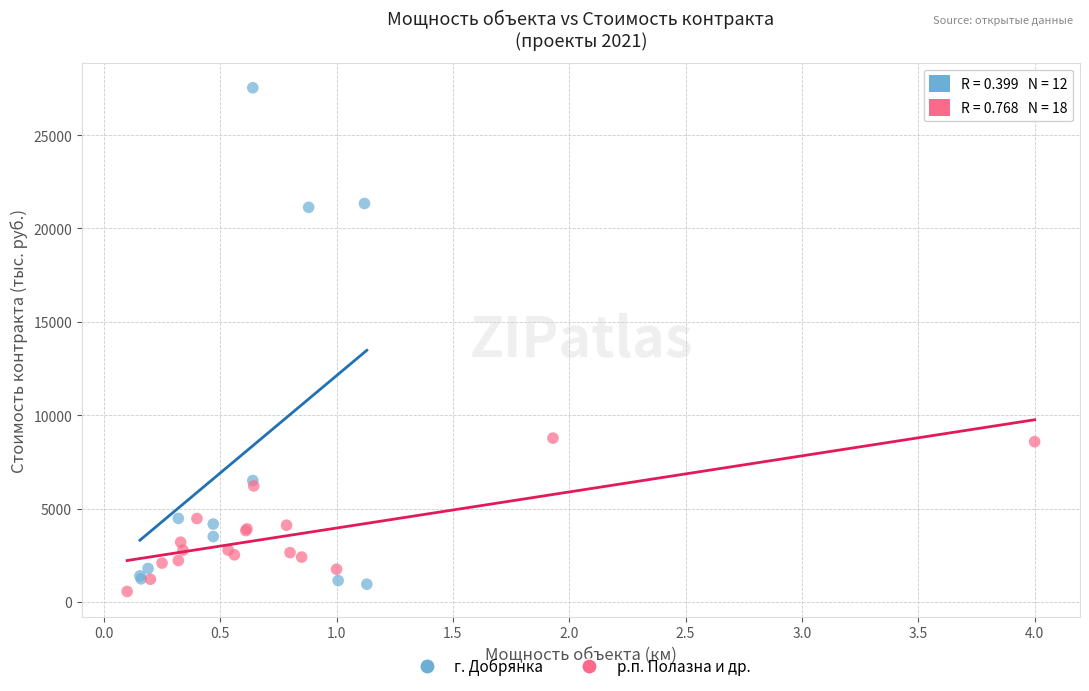

Which series contains the highest Y value?

г. Добрянка